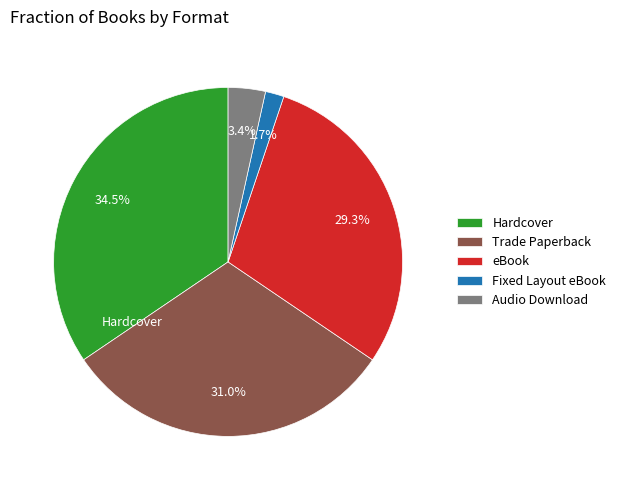

Which category has the smallest portion of the pie?

Fixed Layout eBook